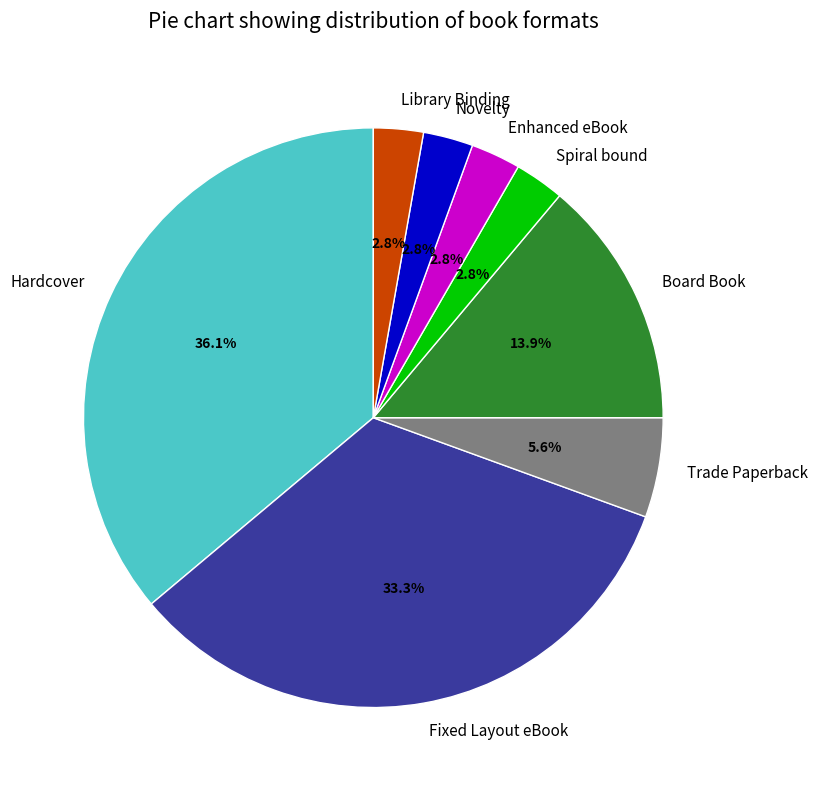

Count the number of slices in the pie.

8